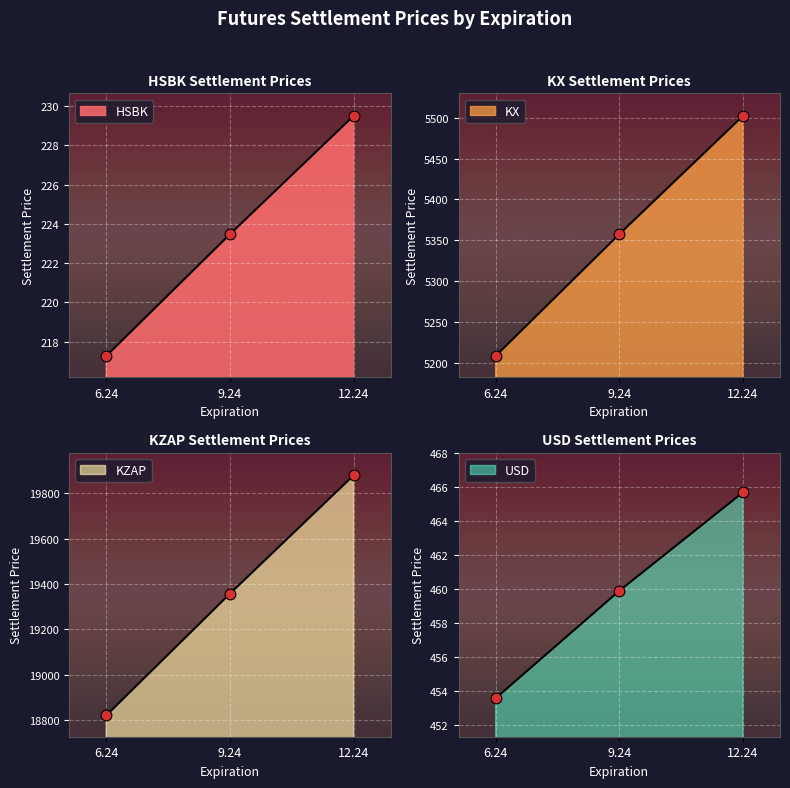

Is the value of KZAP at 9.24 greater than the value of HSBK at 6.24?

Yes